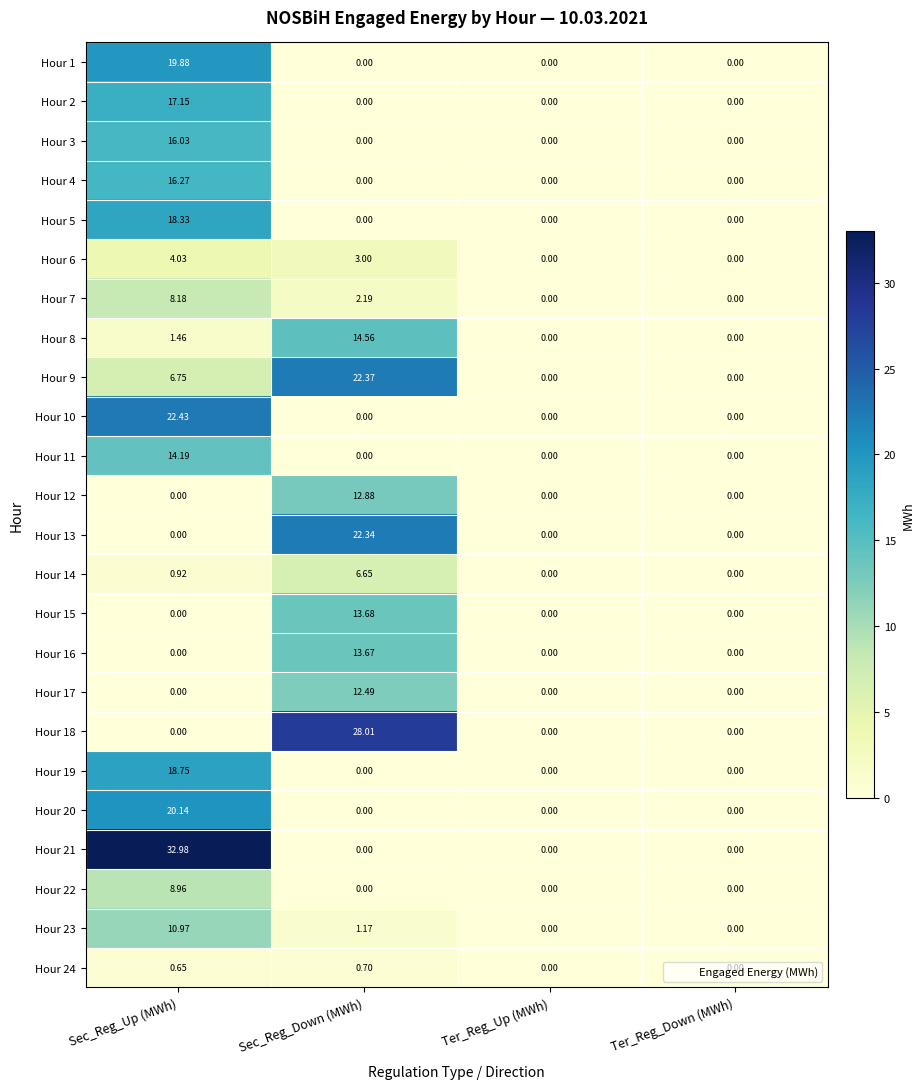

How many data points does each series have?

4